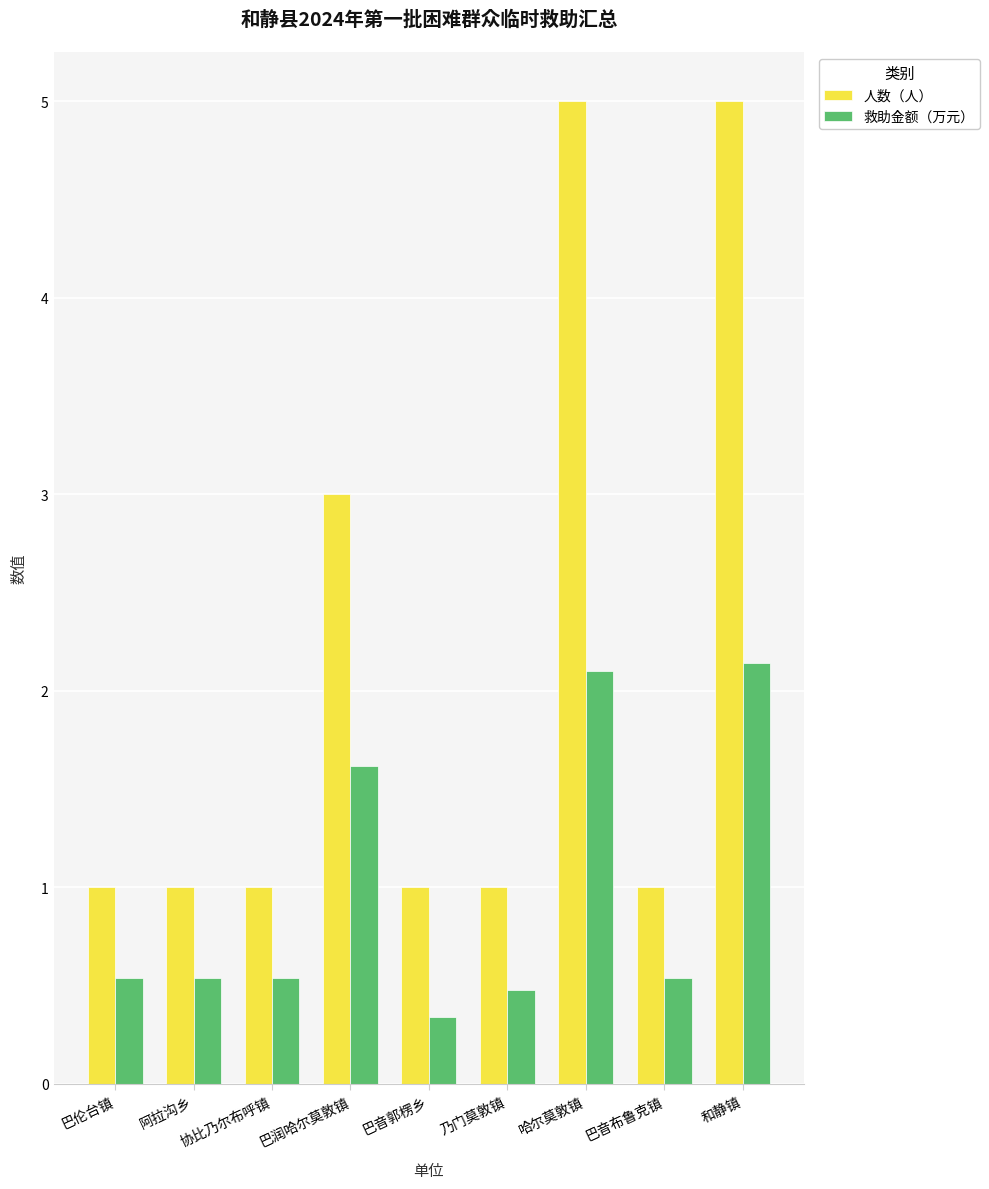

Rank the series by their average value, from lowest to highest.

救助金额（万元）, 人数（人）